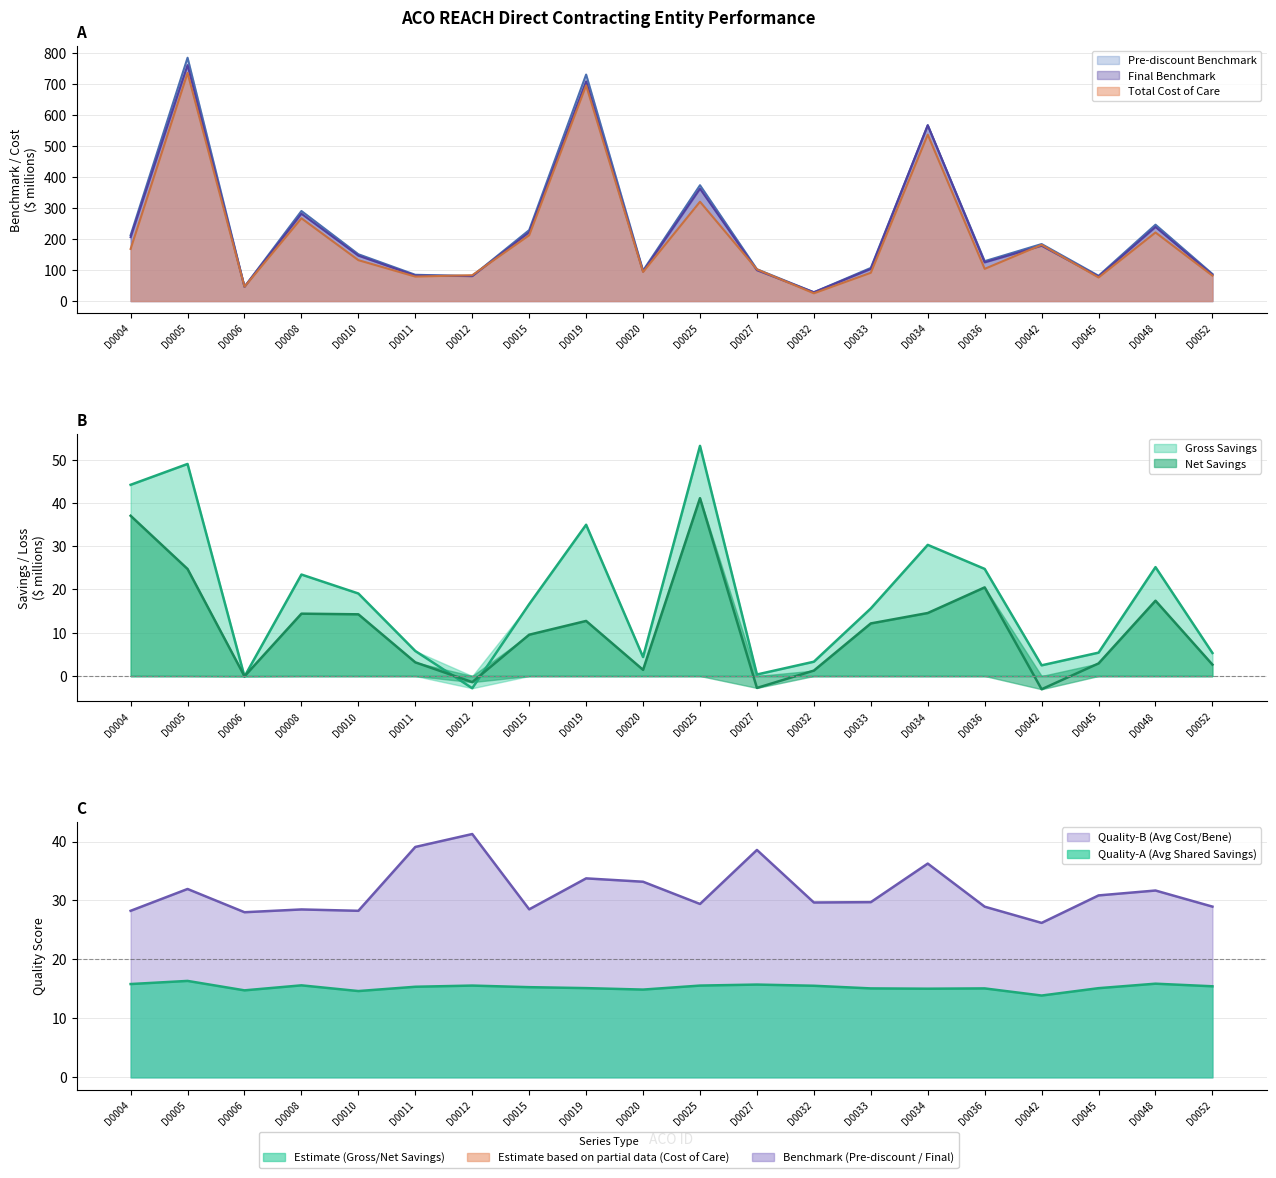

What is the minimum value for Final Benchmark?

28.4